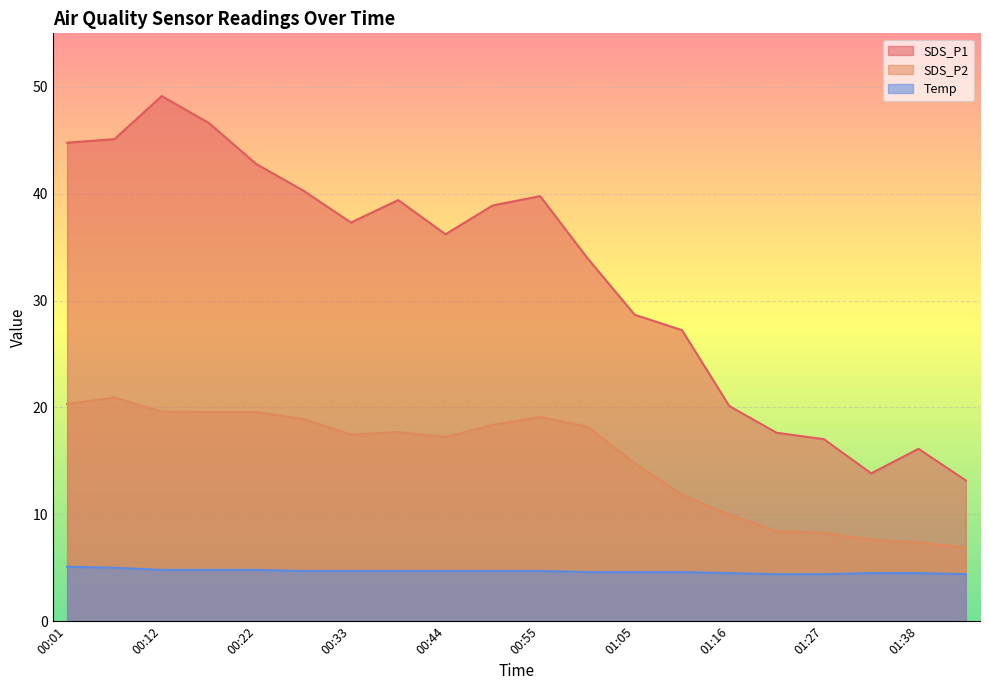

Reading left to right, what are all the values shown in this chart?

SDS_P1: 00:01=44.8	00:06=45.1	00:12=49.1	00:17=46.6	00:22=42.8	00:28=40.3	00:33=37.3	00:38=39.4	00:44=36.2	00:49=38.9	00:55=39.8	01:00=34.0	01:05=28.7	01:11=27.2	01:16=20.1	01:21=17.6	01:27=17.0	01:32=13.8	01:38=16.1	01:43=13.2
SDS_P2: 00:01=20.3	00:06=20.9	00:12=19.6	00:17=19.6	00:22=19.6	00:28=18.9	00:33=17.5	00:38=17.7	00:44=17.2	00:49=18.4	00:55=19.1	01:00=18.2	01:05=14.8	01:11=11.8	01:16=10.0	01:21=8.4	01:27=8.3	01:32=7.6	01:38=7.4	01:43=6.9
Temp: 00:01=5.1	00:06=5.0	00:12=4.8	00:17=4.8	00:22=4.8	00:28=4.7	00:33=4.7	00:38=4.7	00:44=4.7	00:49=4.7	00:55=4.7	01:00=4.6	01:05=4.6	01:11=4.6	01:16=4.5	01:21=4.4	01:27=4.4	01:32=4.5	01:38=4.5	01:43=4.4